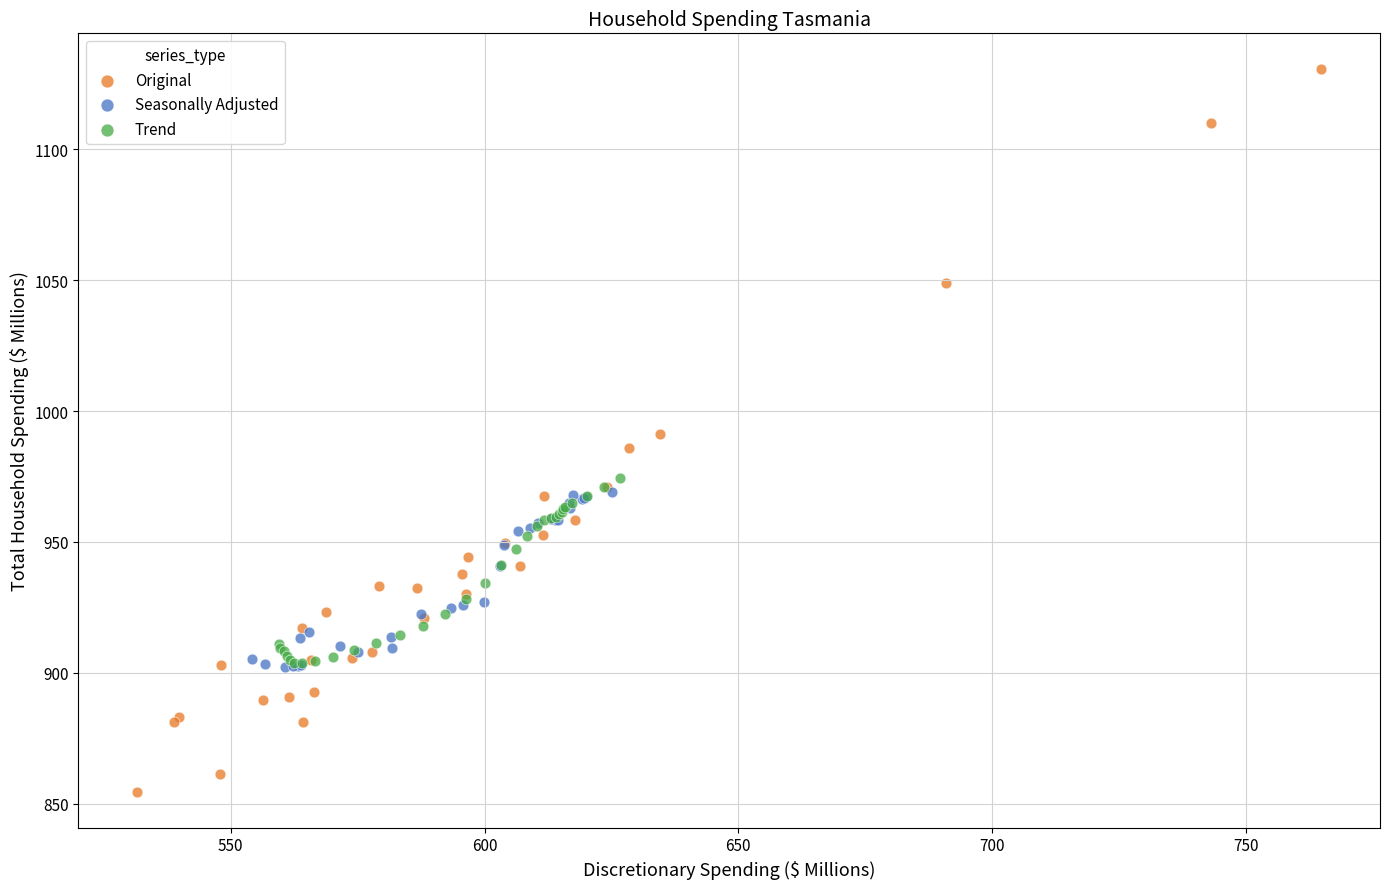

Which series reaches the maximum Y coordinate?

Original